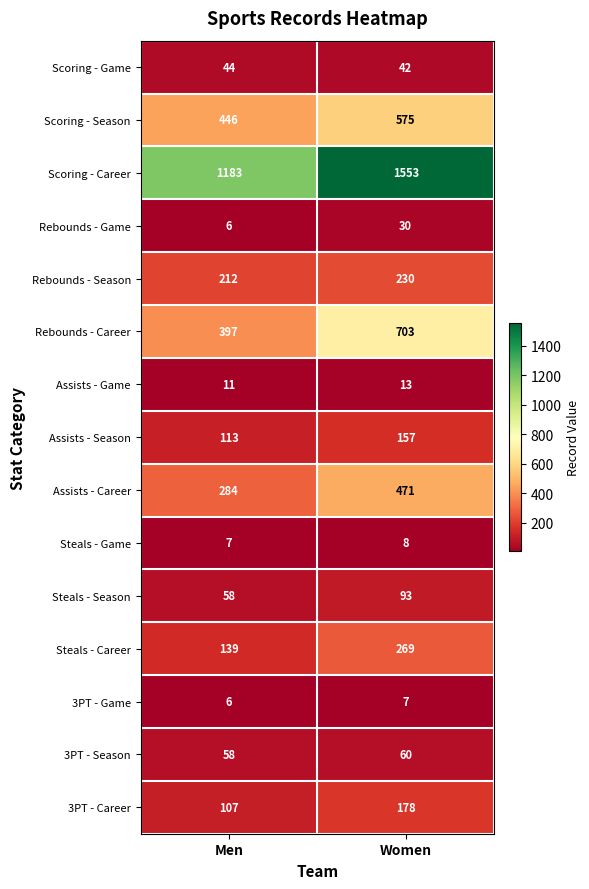

True or false: 3PT - Career has a value of 178 at Women.

True